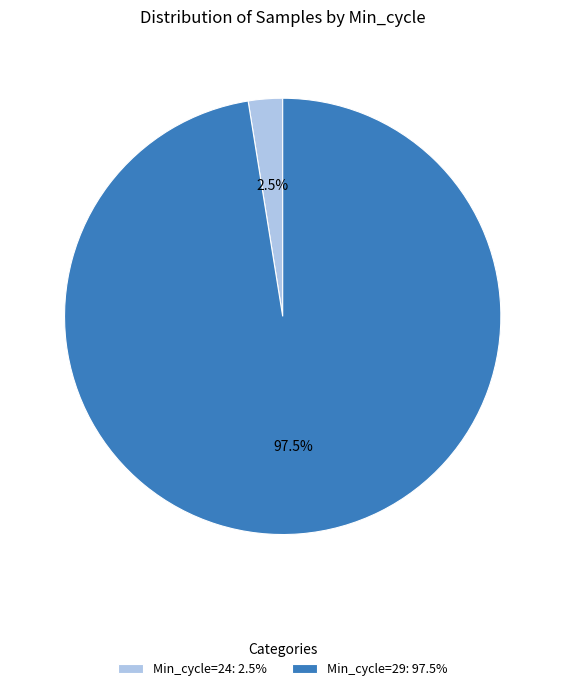

Which category has the smallest portion of the pie?

Min_cycle=24: 2.5%